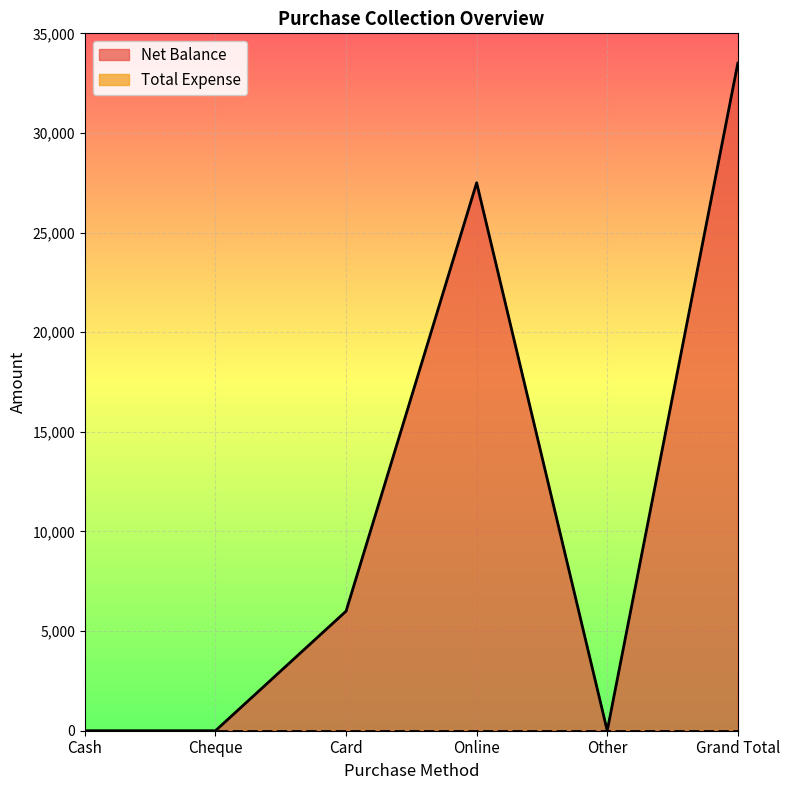

True or false: the data shows 46006 at Online.

False